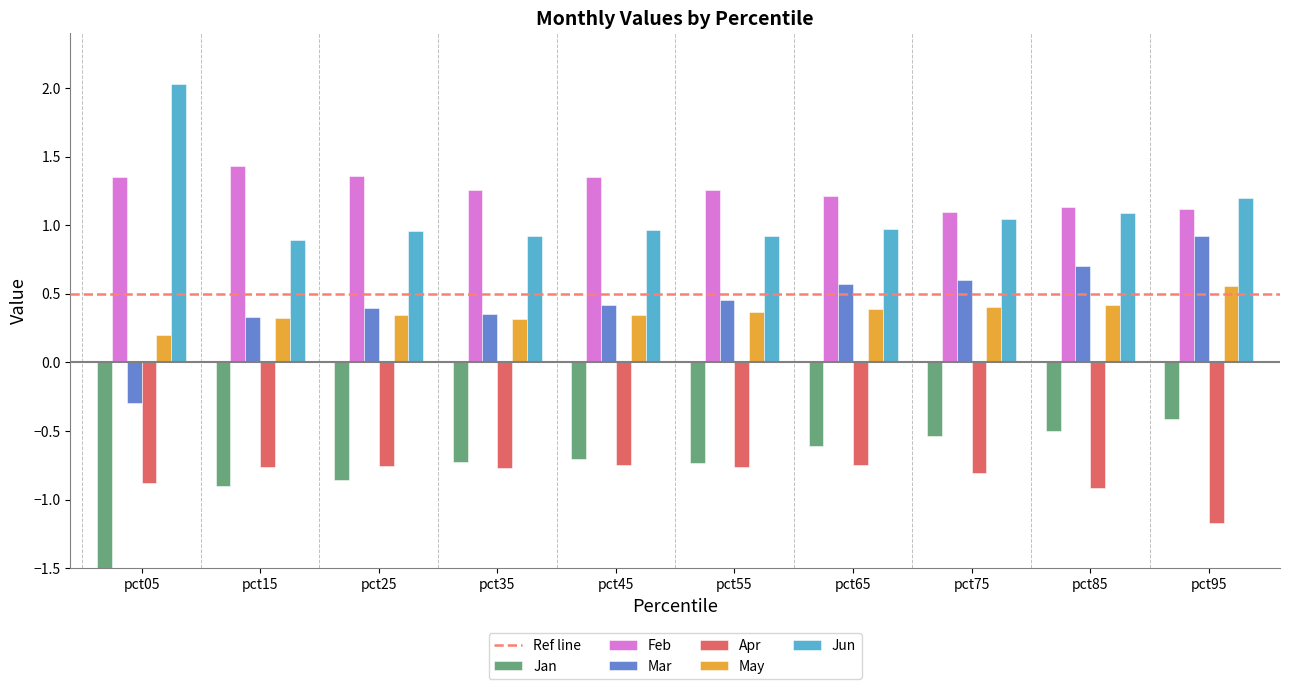

List the series in order of their peak value, lowest first.

Apr, Jan, May, Mar, Feb, Jun